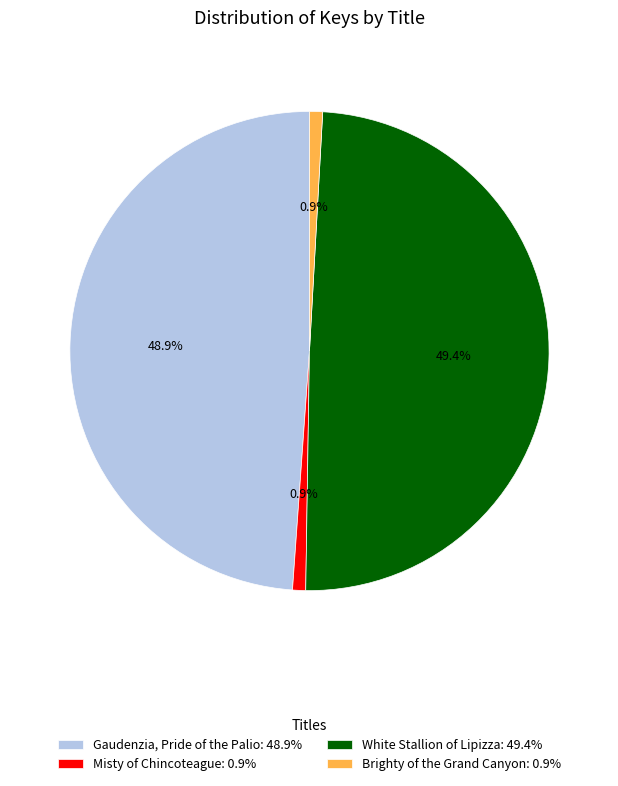

What is the ratio of the value at Misty of Chincoteague: 0.9% to the value at Brighty of the Grand Canyon: 0.9%?

1.0